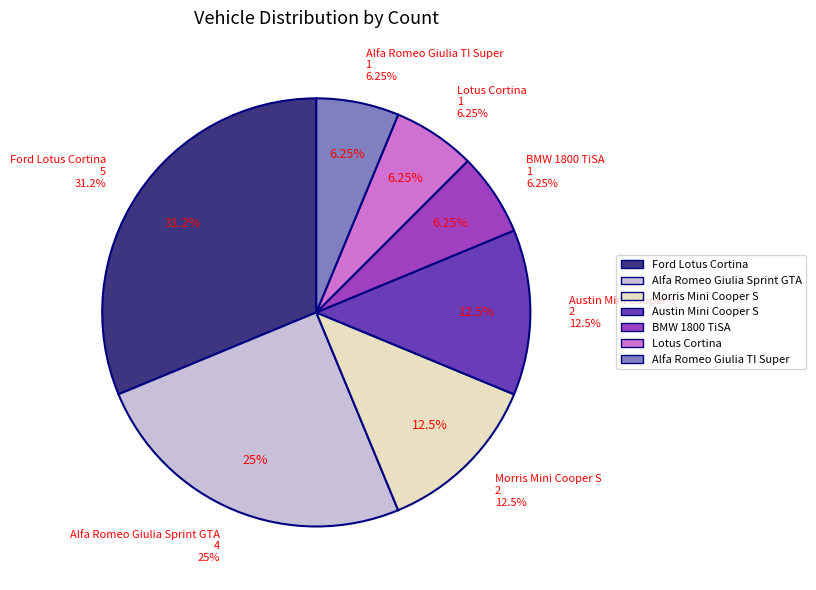

What is the largest slice in the pie chart?

Ford Lotus Cortina